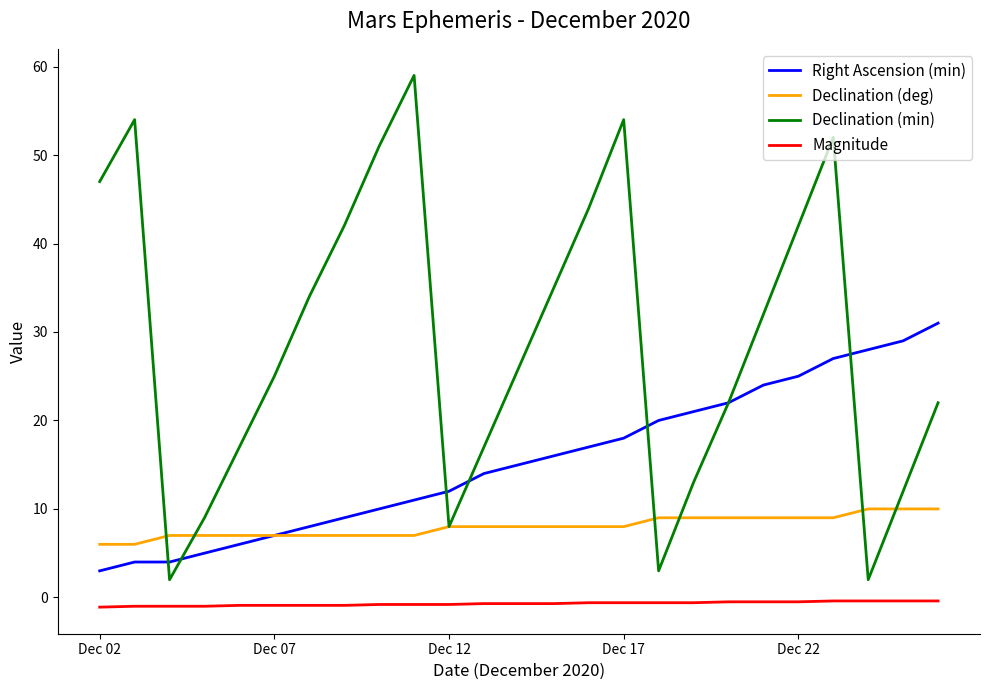

Which series has the largest range (max minus min)?

Declination (min)